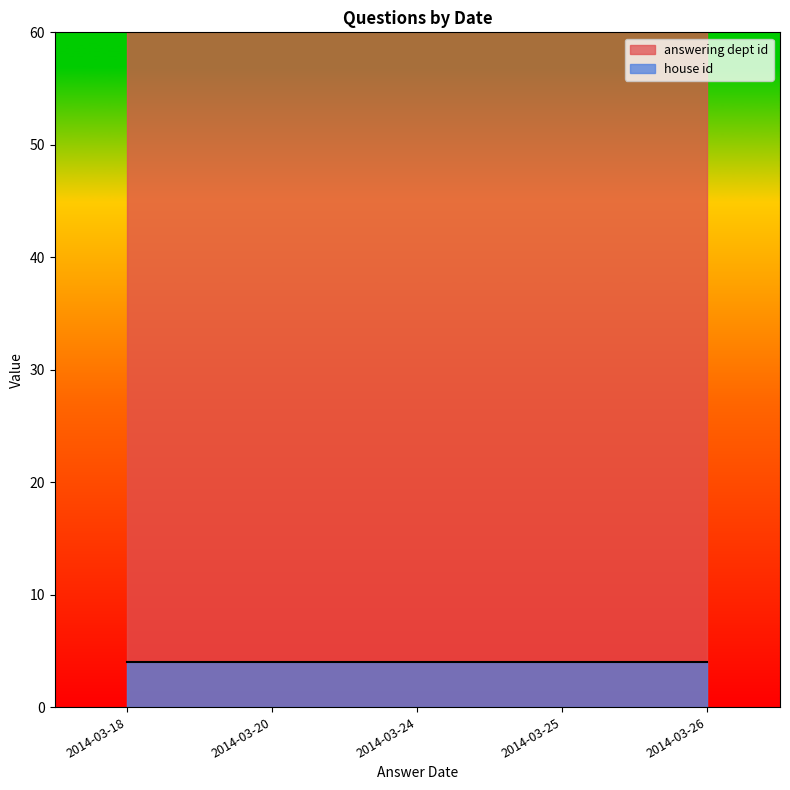

The answering dept id series shows 32 at 2014-03-26. True or false?

False